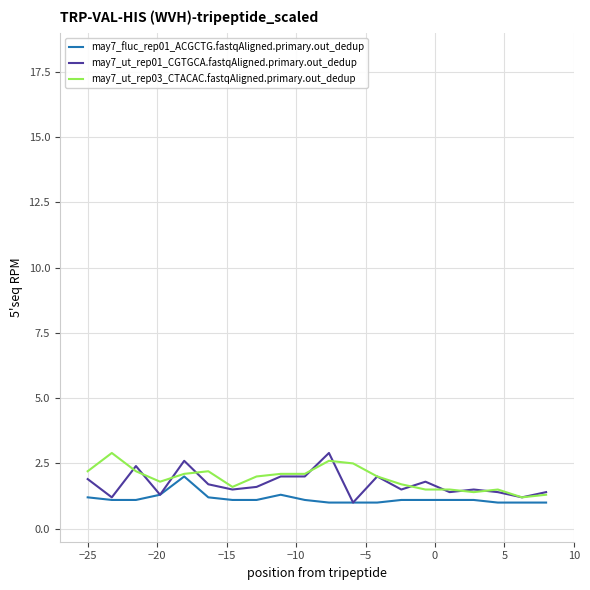

What is the minimum value shown in the chart?

1.0